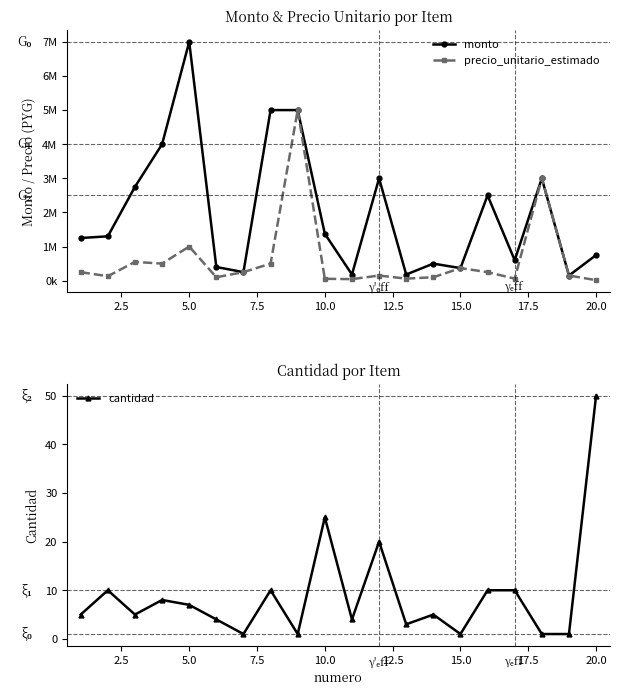

In cantidad, how many points are higher than both neighbors (excluding endpoints)?

6